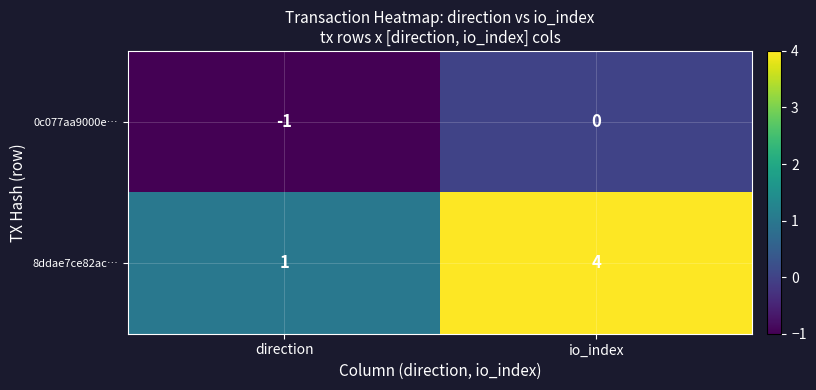

Which category has the lowest value in the 0c077aa9000e… series?

direction